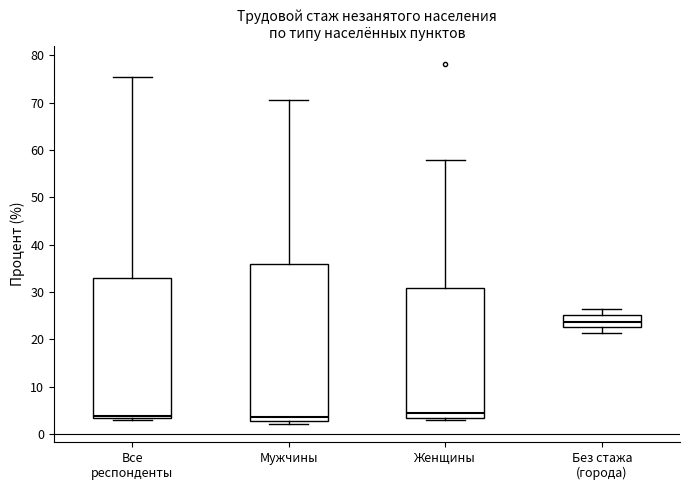

Which box is the tallest, from its lower edge to its upper edge?

Мужчины